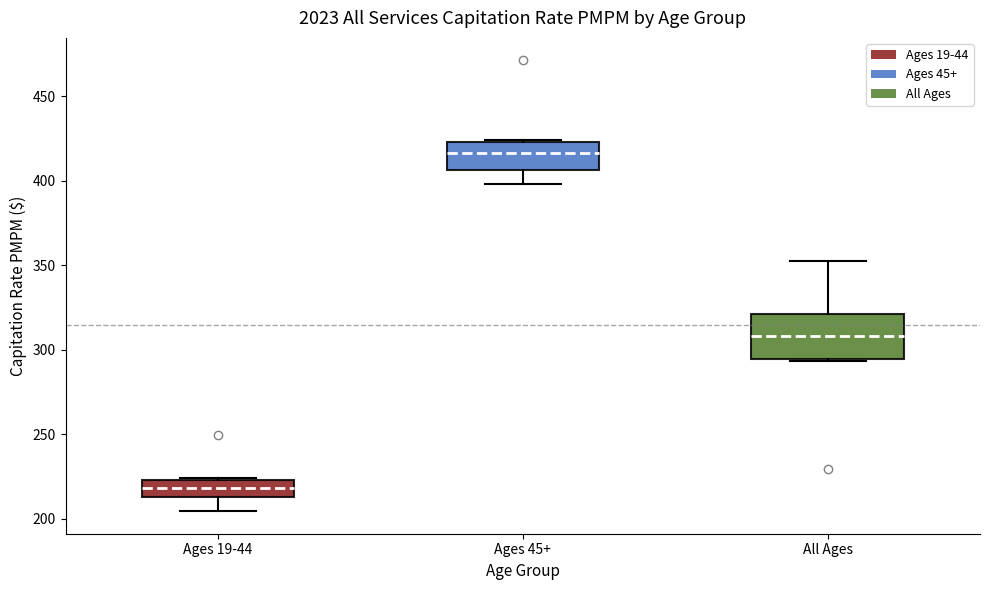

Which box's median line is the highest?

Ages 45+